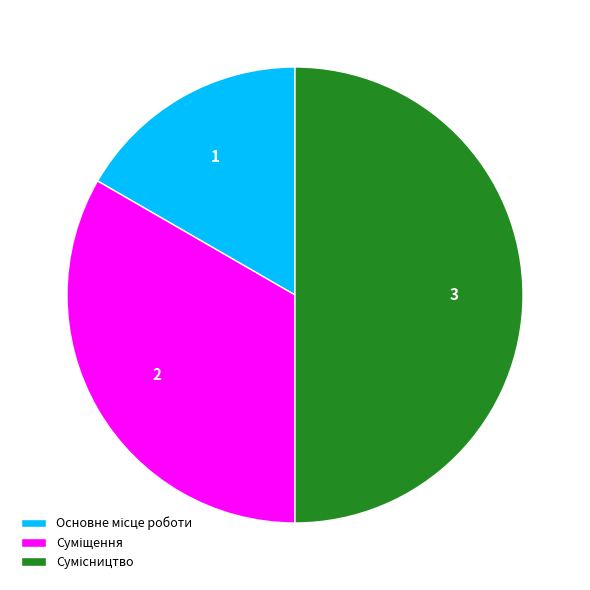

How much of the chart is everything except Сумісництво?

50.0%